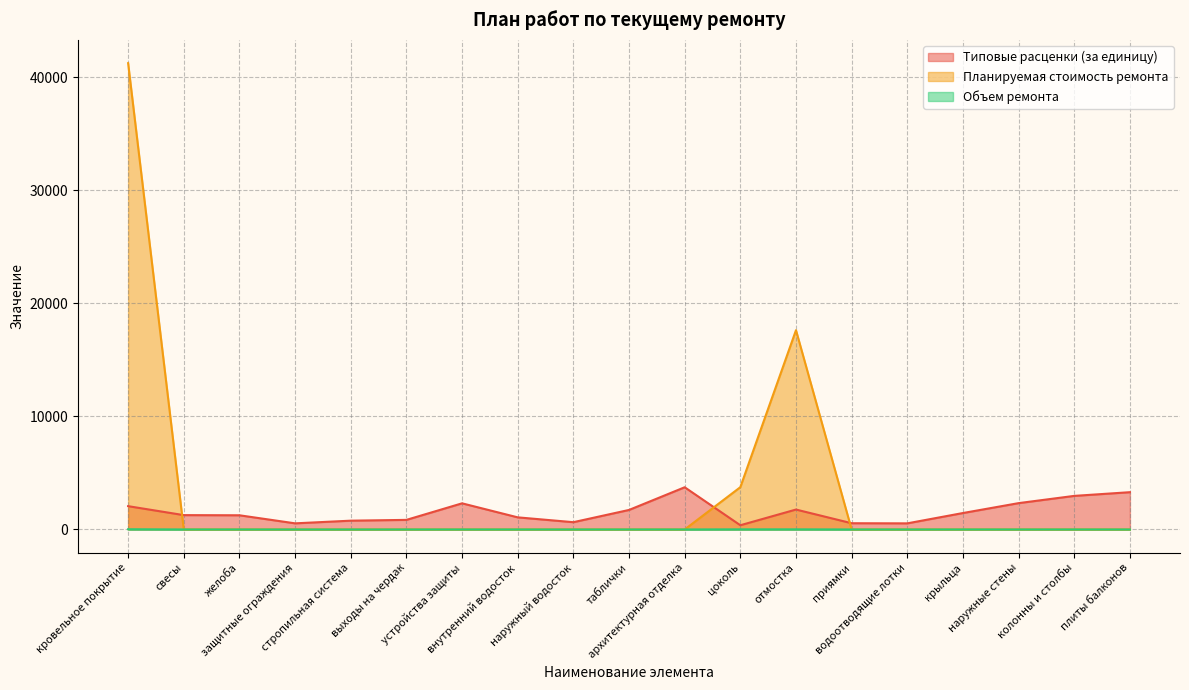

What is the sum of all Планируемая стоимость ремонта values?

62631.3